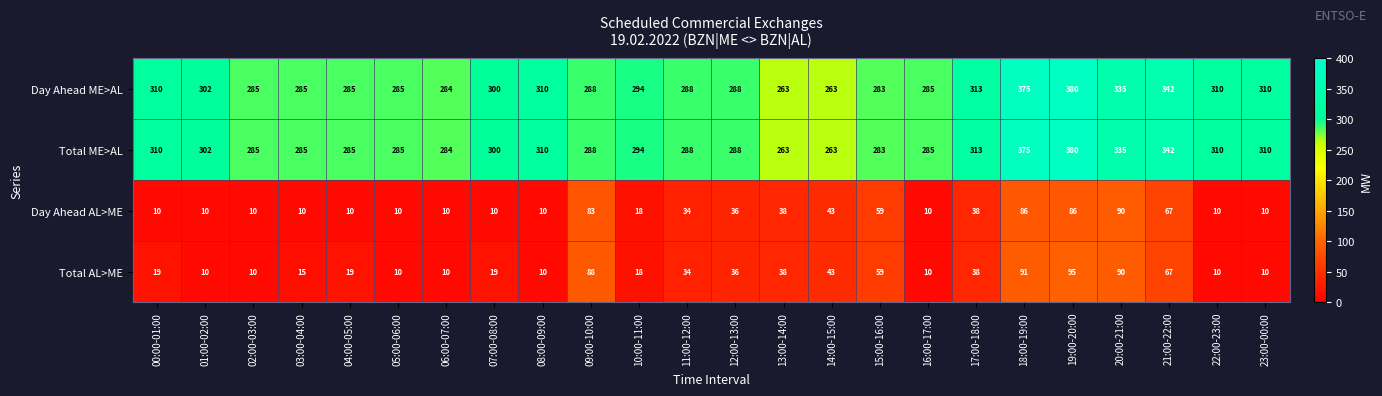

What is the difference between the highest and lowest values at 07:00-08:00?

290